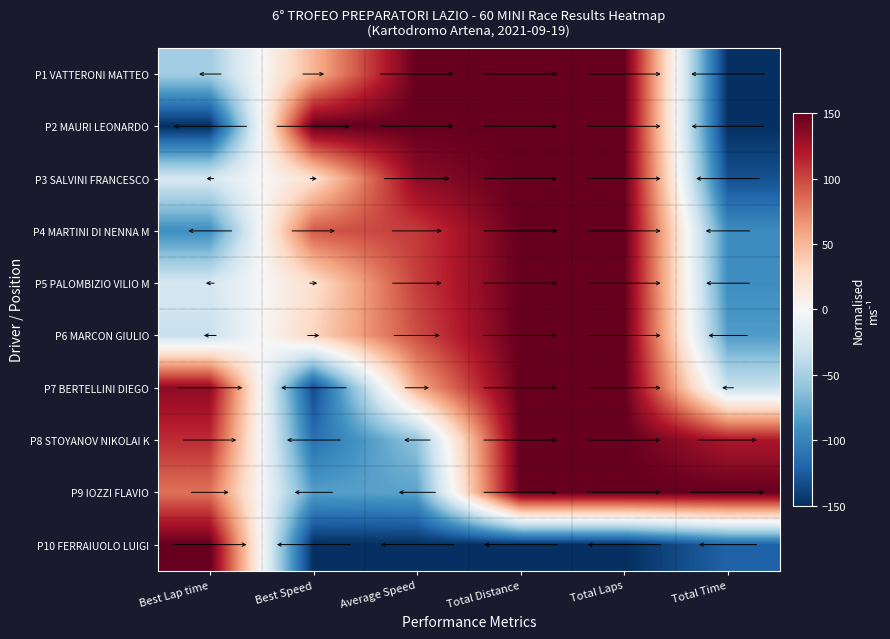

At which category does the chart reach its peak across all series?

Average Speed